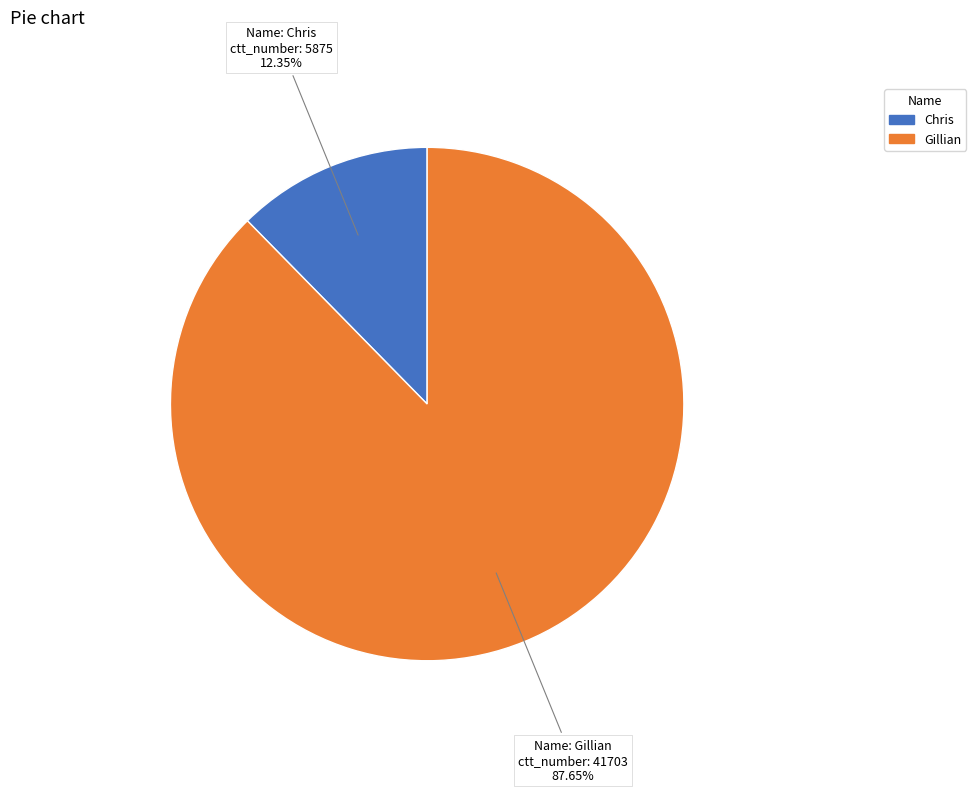

To the nearest percent, what is the difference between the largest and smallest slice percentages?

75%